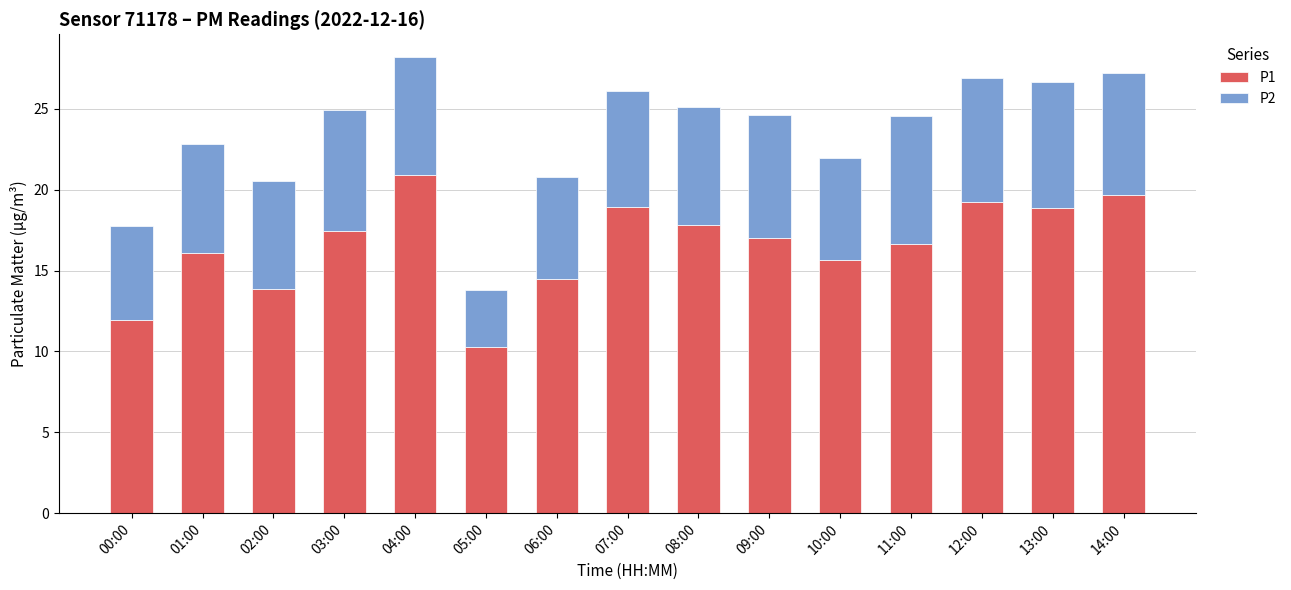

What is the average value of the P1 series?

16.6